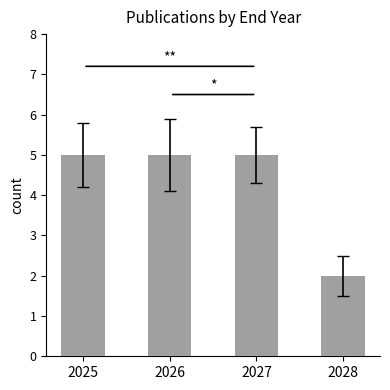

Between 2027 and 2028, which is larger?

2027